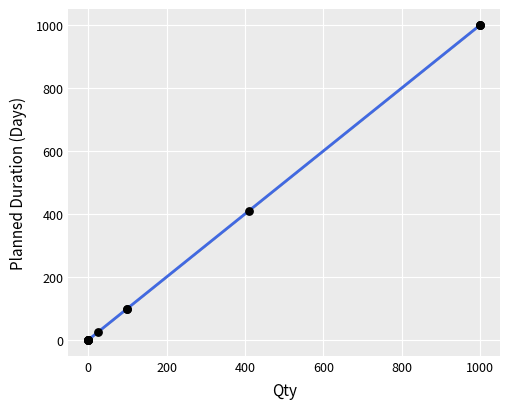

What Y value in the scatter plot is closest to 500?

410